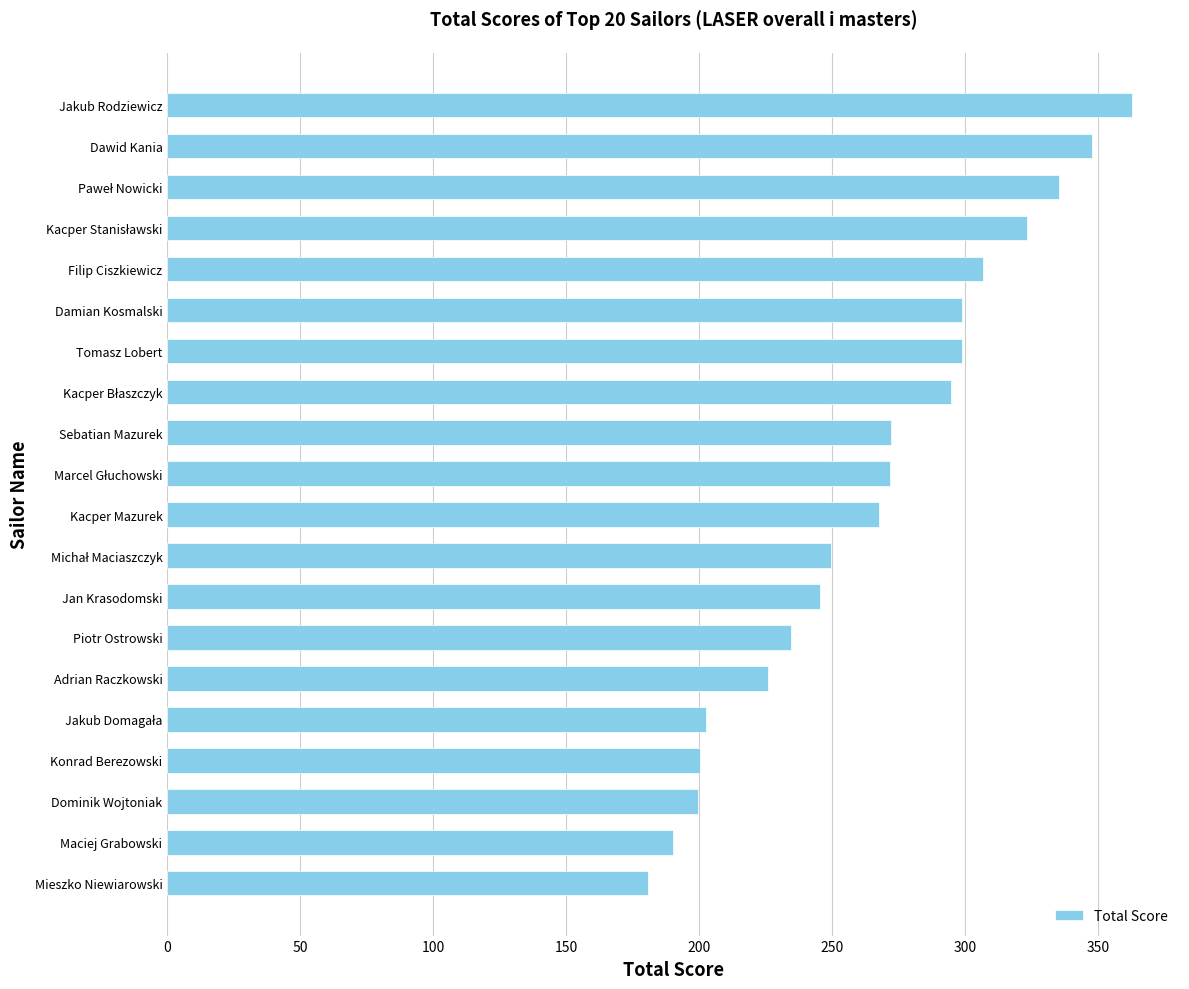

What is the smallest value displayed?

180.6